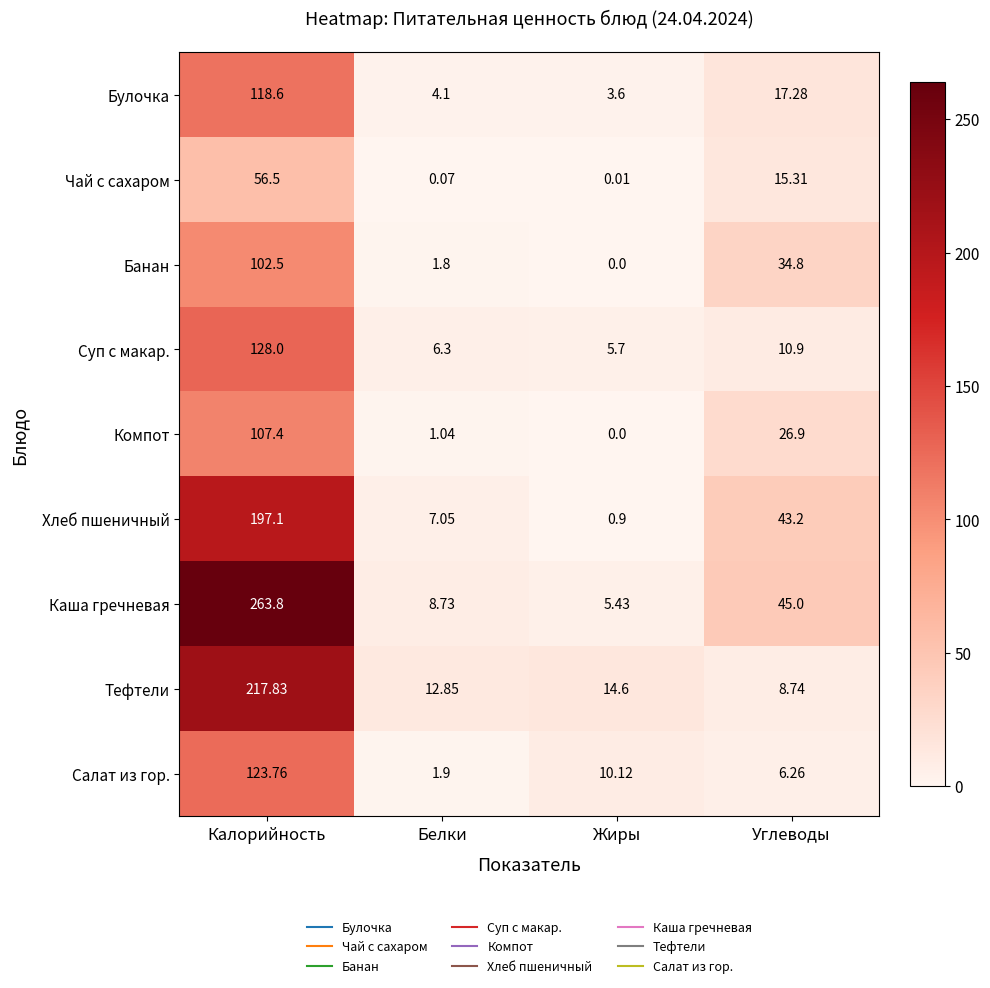

Rank the series at Белки from lowest to highest value.

Чай с сахаром, Компот, Банан, Салат из гор., Булочка, Суп с макар., Хлеб пшеничный, Каша гречневая, Тефтели